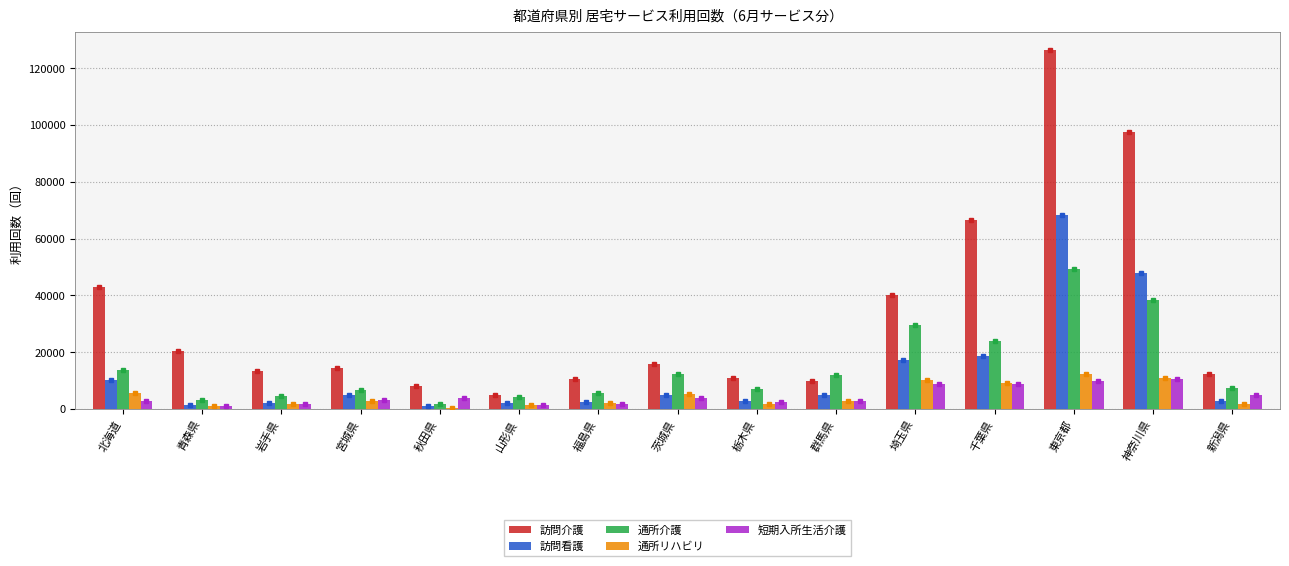

Which series has the largest range (max minus min)?

訪問介護